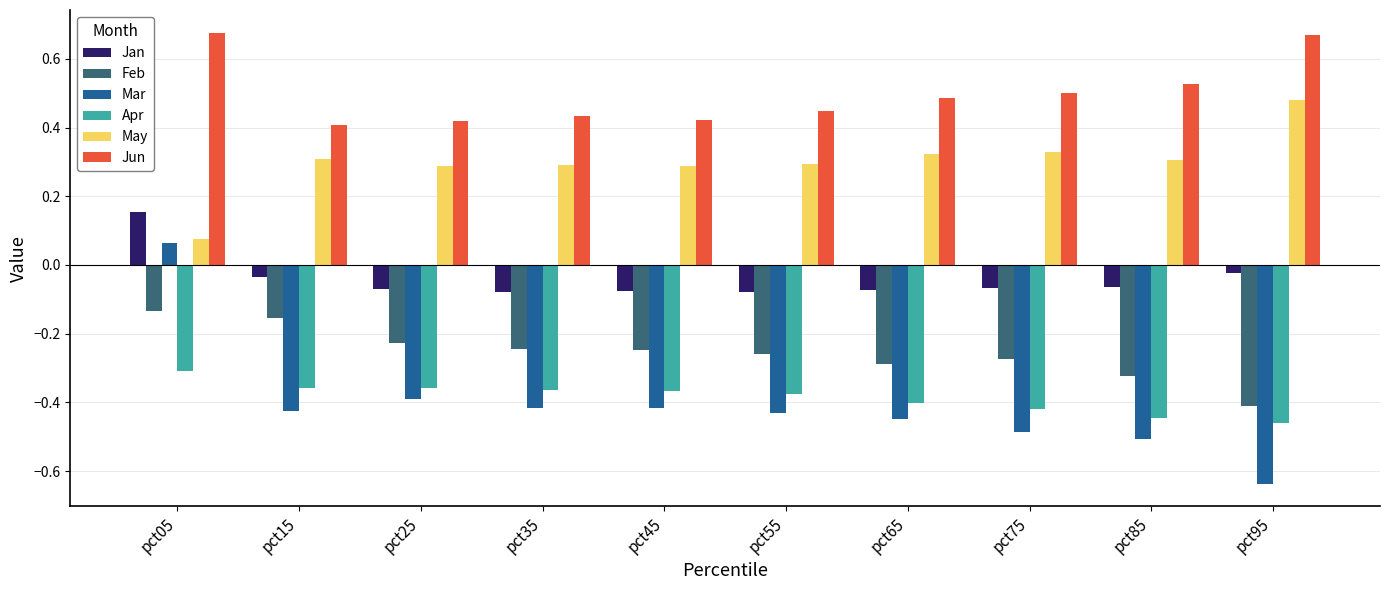

Is the value of Jan at pct45 greater than the value of Mar at pct85?

Yes